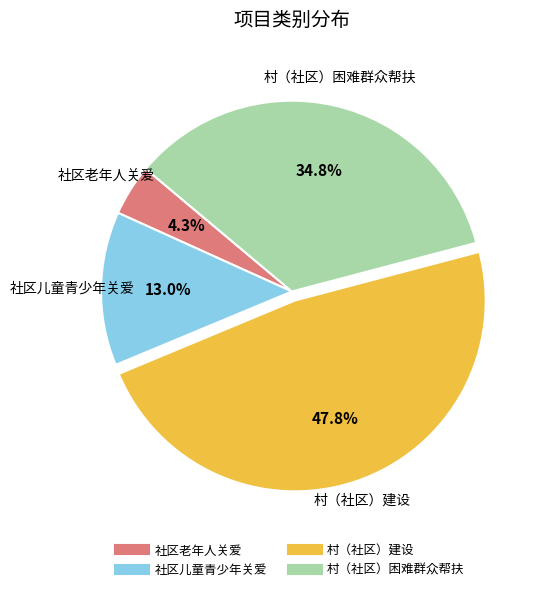

Count the number of slices in the pie.

4